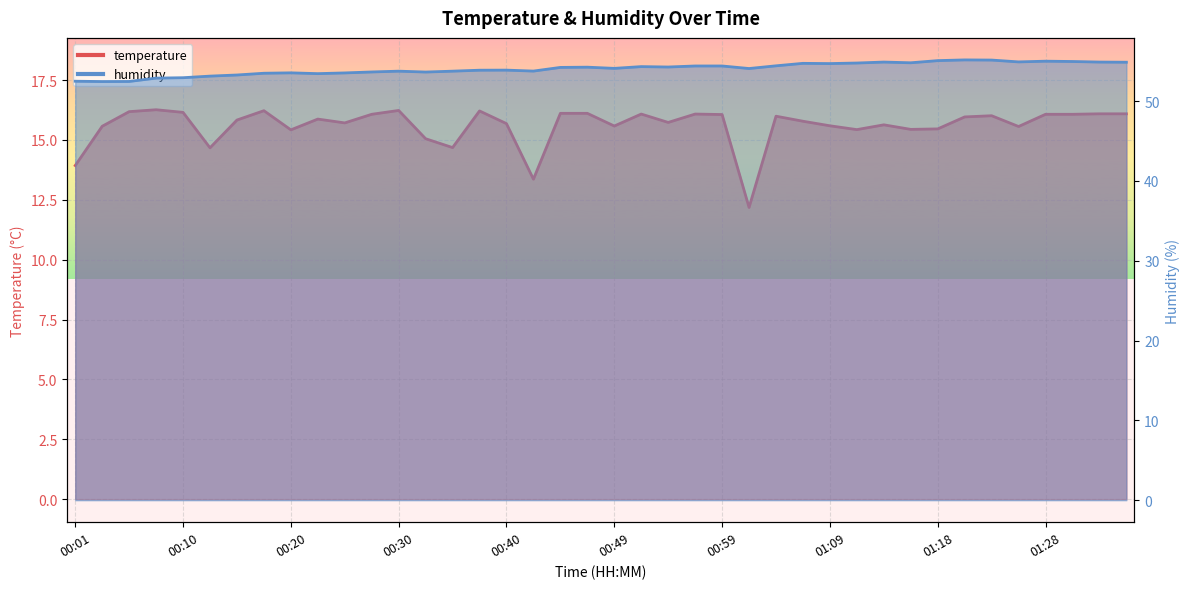

At which category is the sum across all series the highest?

01:23